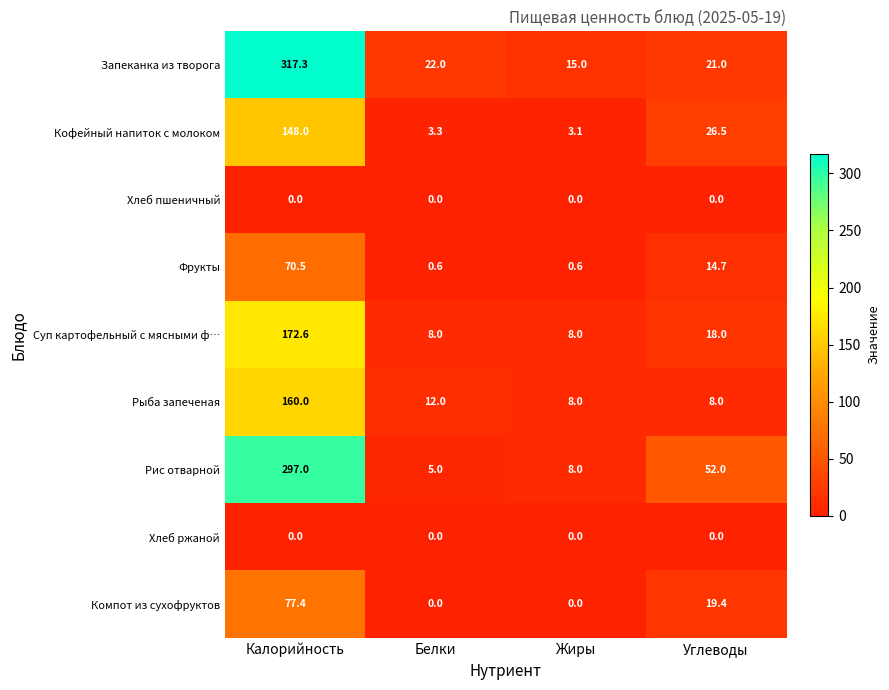

What is the total value across all series at Калорийность?

1242.8